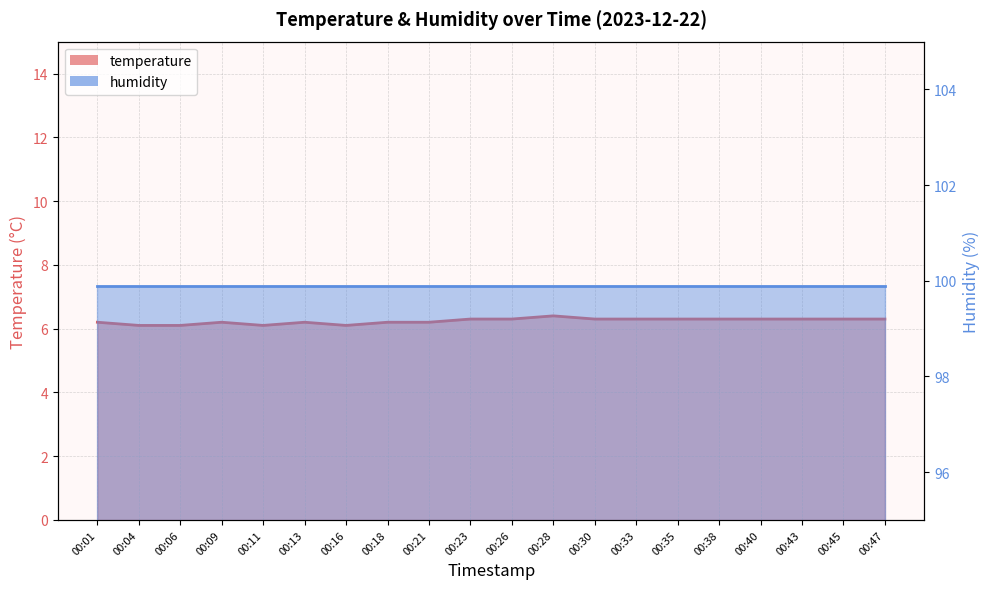

What is the ratio of the value at 00:04 to the value at 00:06?

1.0